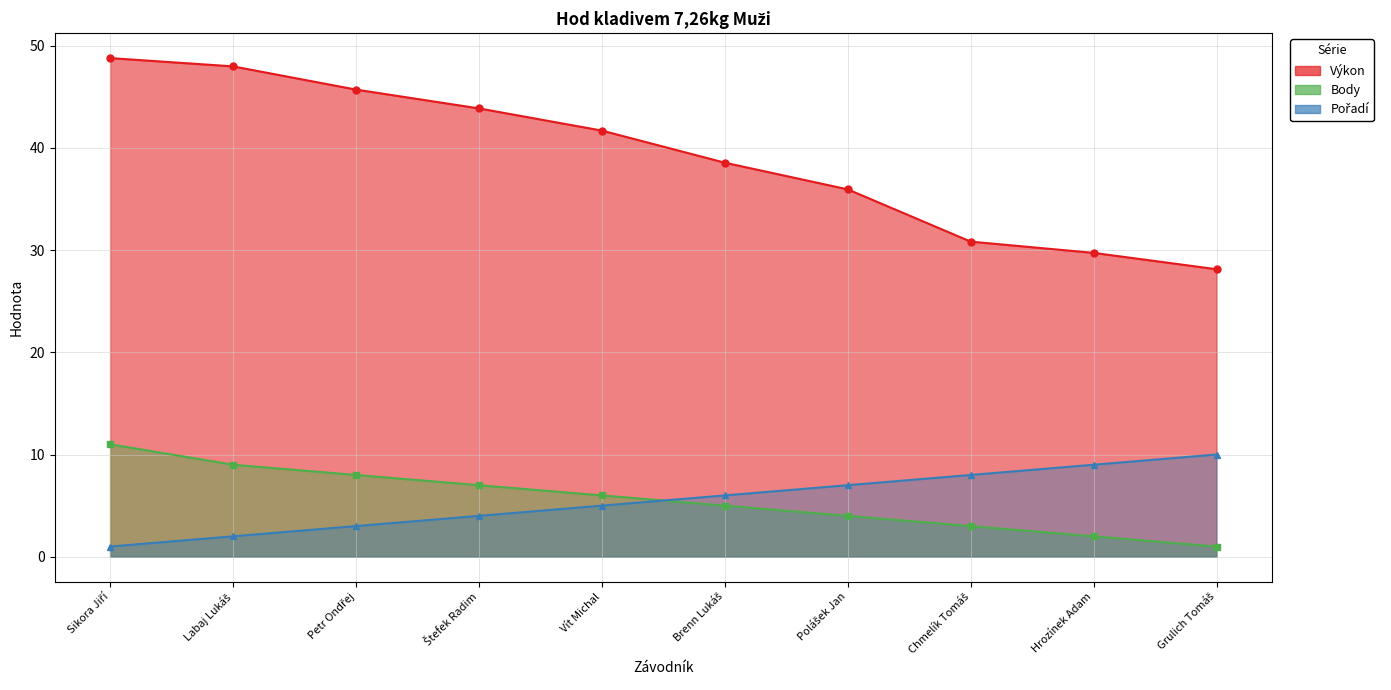

True or false: Pořadí and Výkon intersect in this chart.

False